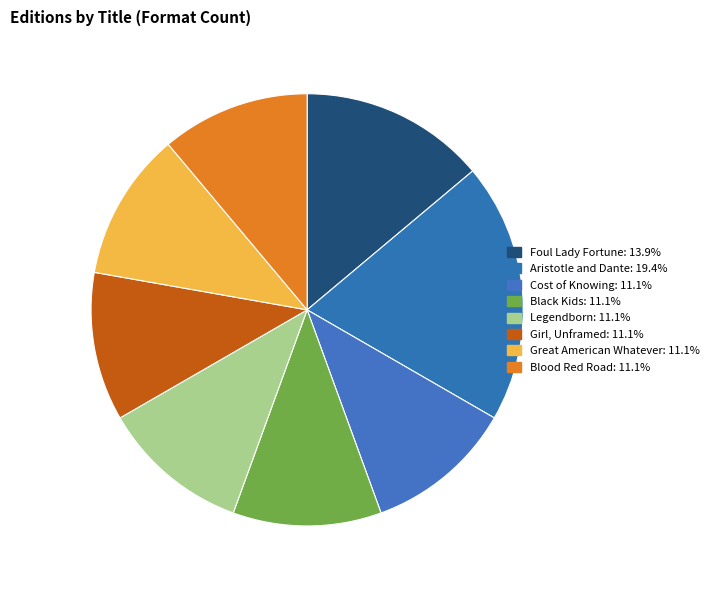

How many segments does this pie chart have?

8